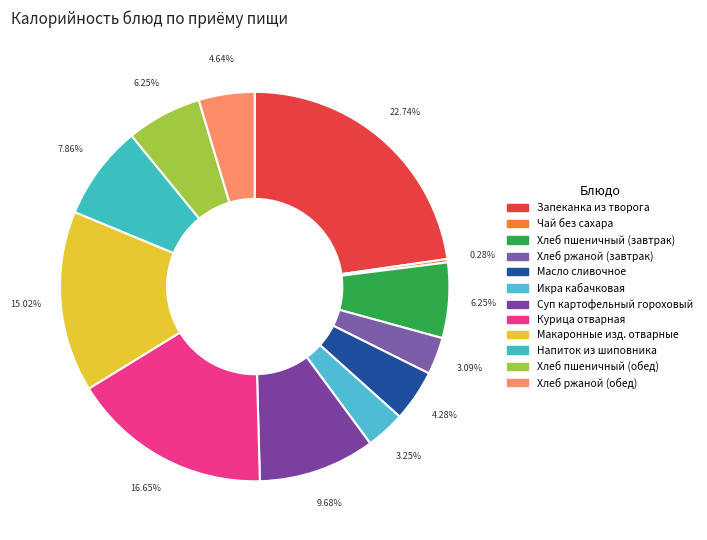

To the nearest percent, what percentage of the pie is Хлеб ржаной (завтрак)?

3%